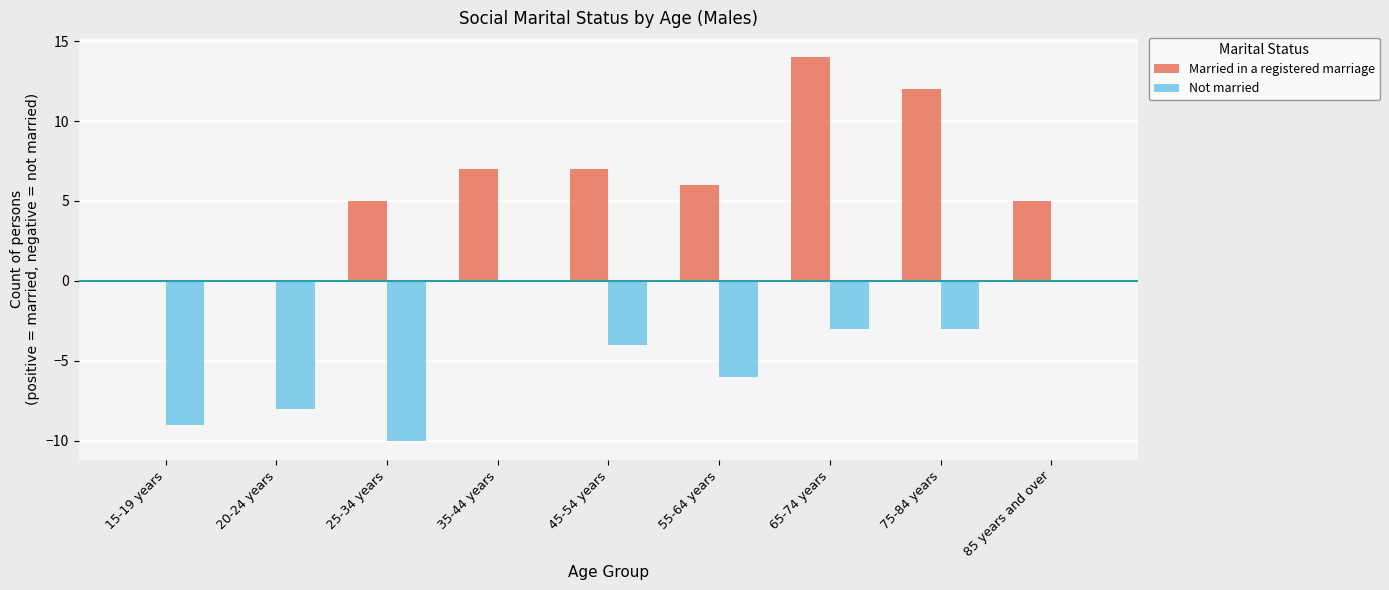

What is the sum of all Not married values?

-43